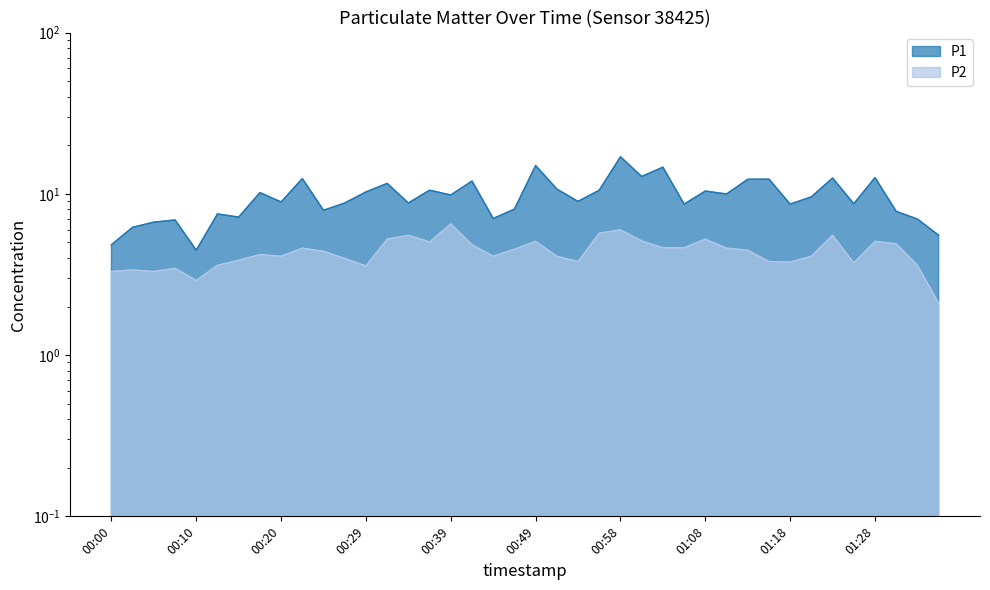

List the labels in order of P2 value, largest first.

00:39, 00:58, 00:56, 00:34, 01:23, 00:32, 01:08, 01:01, 00:49, 01:28, 00:37, 01:30, 00:42, 01:03, 01:06, 00:22, 01:11, 00:46, 01:13, 00:25, 00:17, 00:20, 00:44, 00:51, 01:20, 00:27, 00:15, 00:54, 01:15, 01:18, 01:25, 00:12, 01:32, 00:29, 00:08, 00:03, 00:00, 00:05, 00:10, 01:35